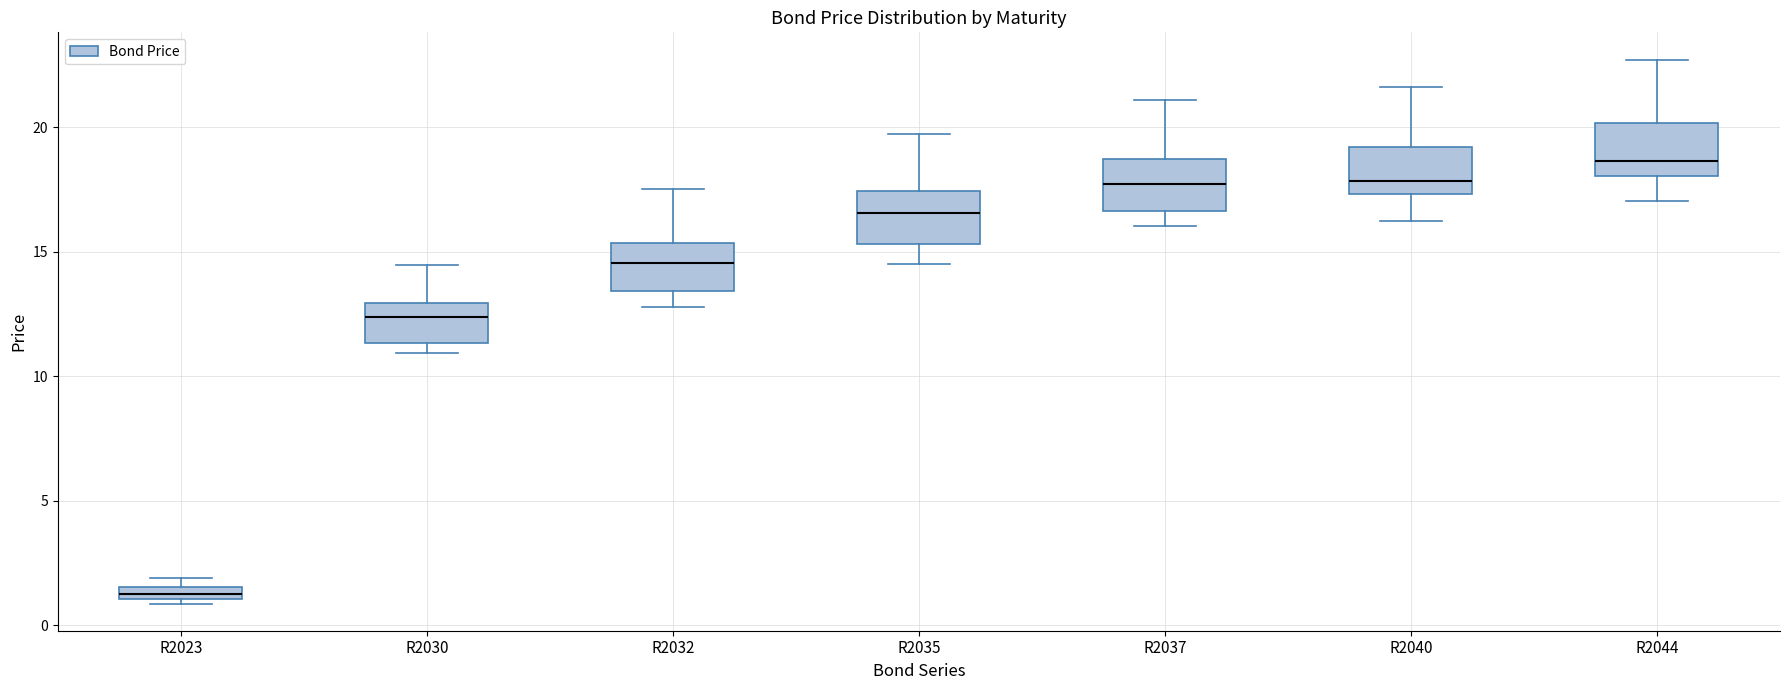

Which box has the highest median line?

R2044